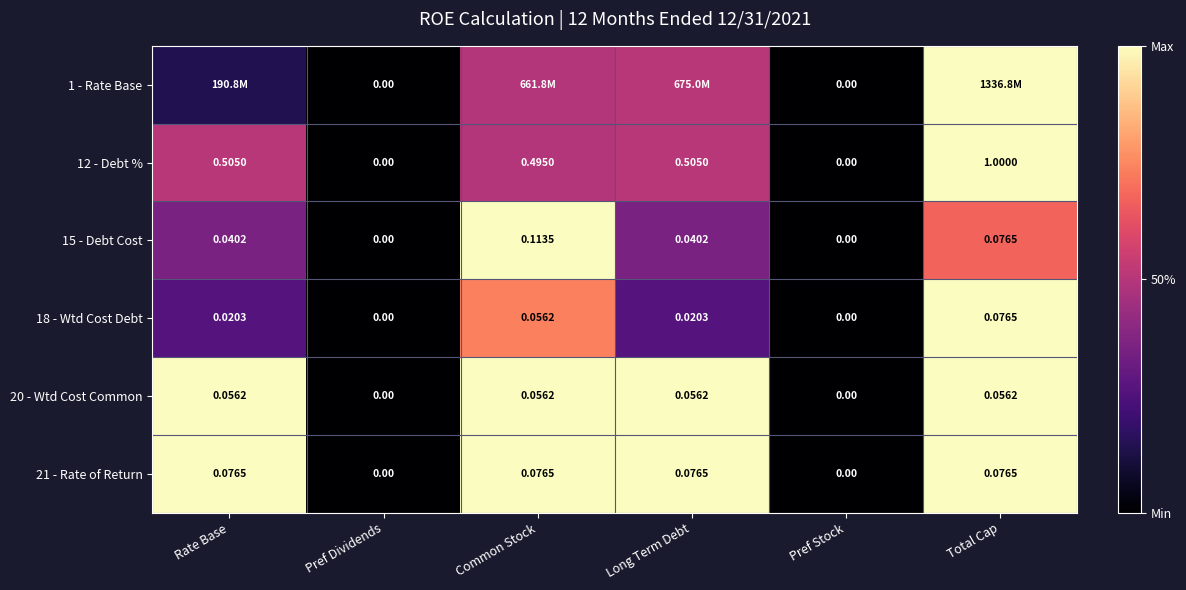

How many data points in 18 - Wtd Cost Debt are above 0?

4